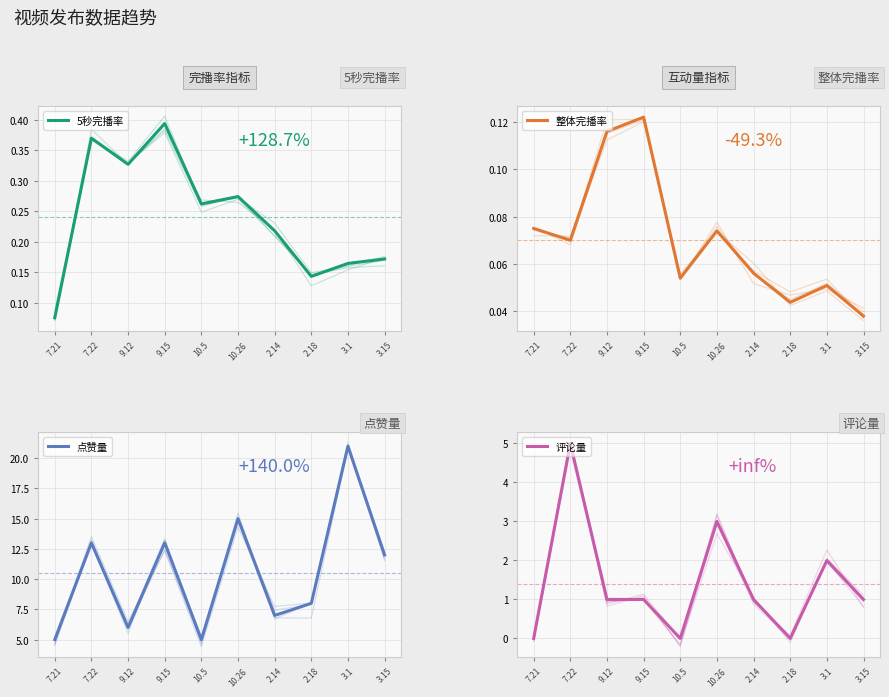

True or false: 5秒完播率 has a value of 0.2 at 3.15.

True